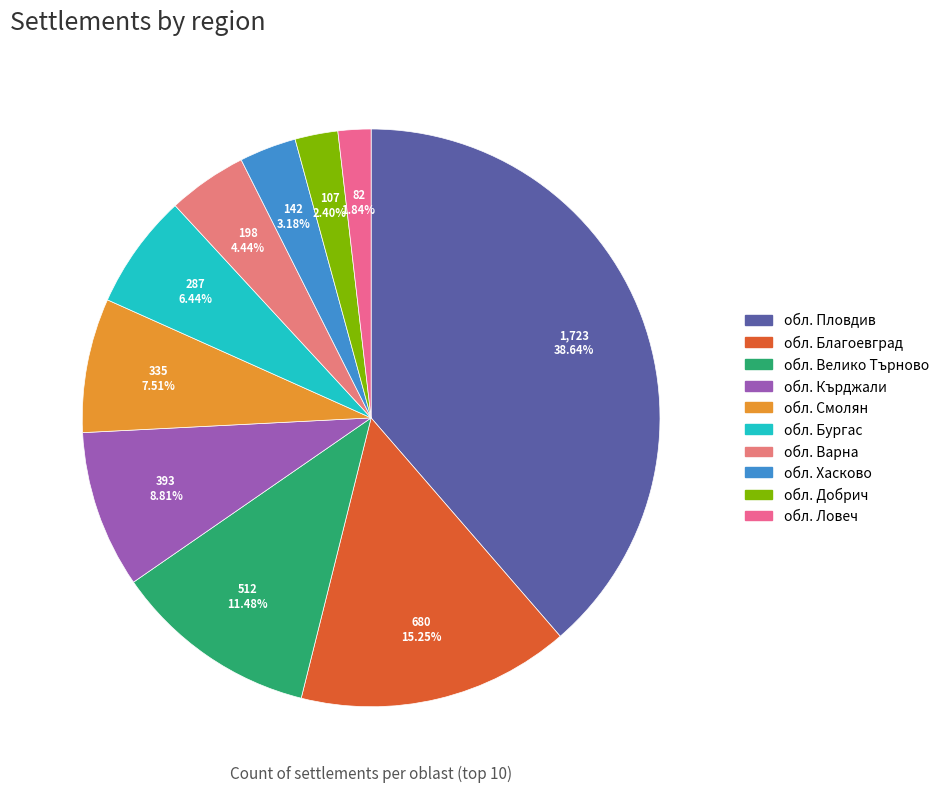

To the nearest percent, what percentage of the pie is обл. Варна?

4%